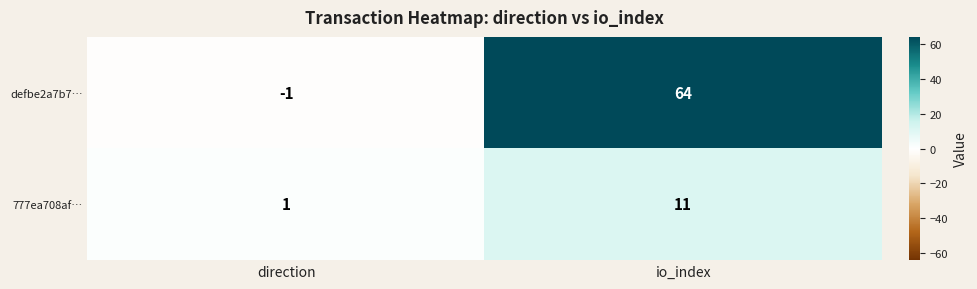

Between direction and io_index, which series saw the biggest shift?

defbe2a7b7…